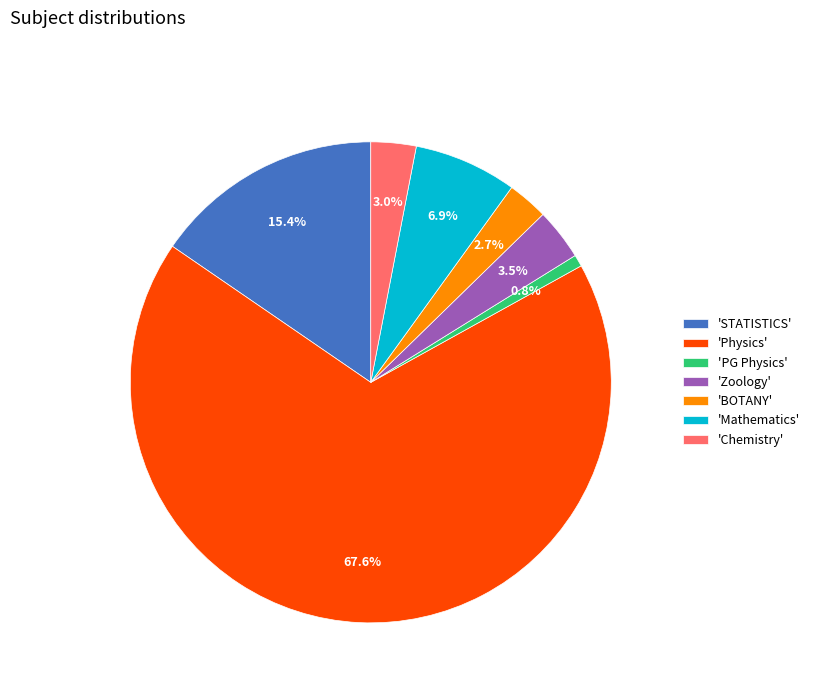

How many slices are in this pie chart?

7